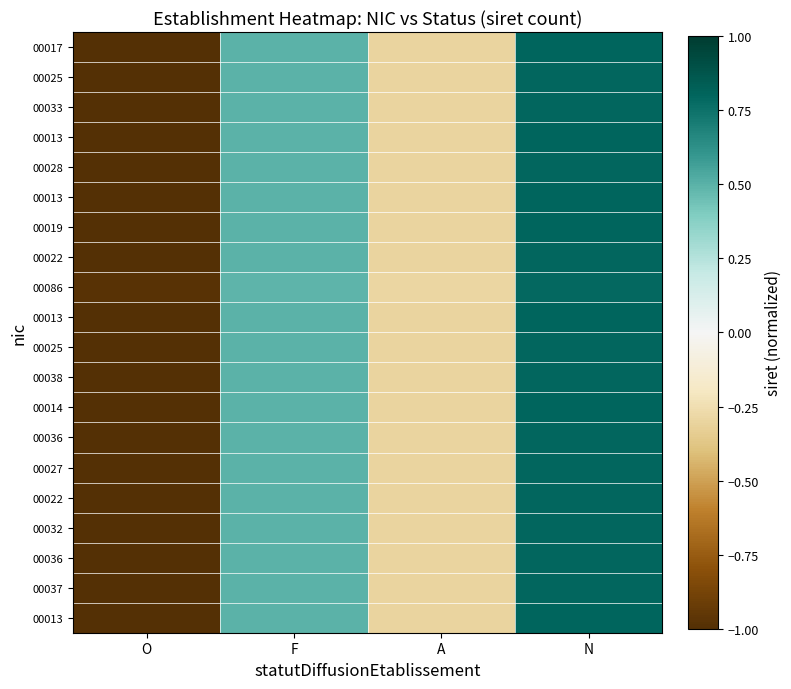

What is the smallest value displayed?

-1.0